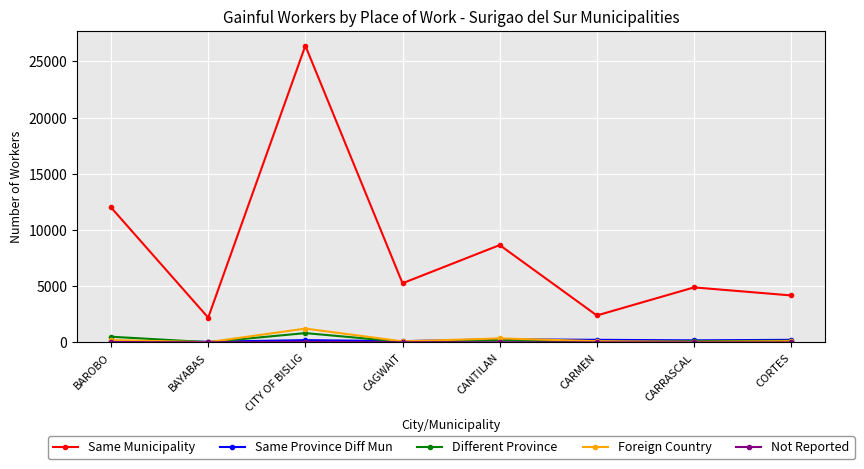

True or false: Same Municipality has a value of 3170 at BAYABAS.

False